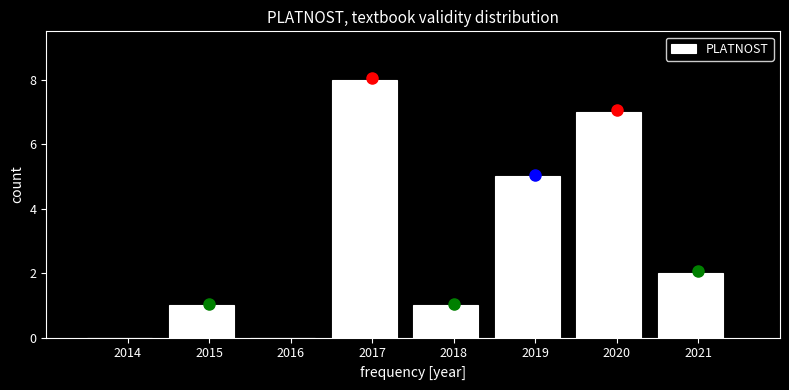

Reading left to right, transcribe all the data shown in this chart.

2014=0	2015=1	2016=0	2017=8	2018=1	2019=5	2020=7	2021=2